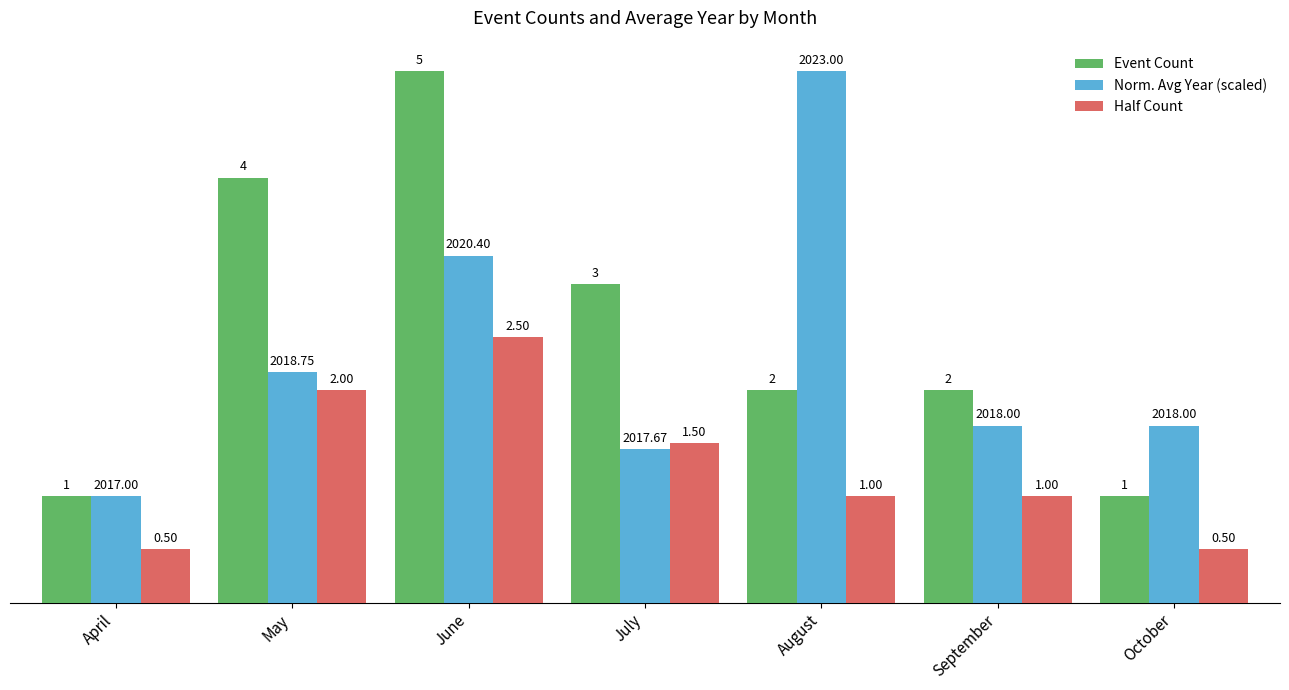

At which category is the sum across all series the highest?

June